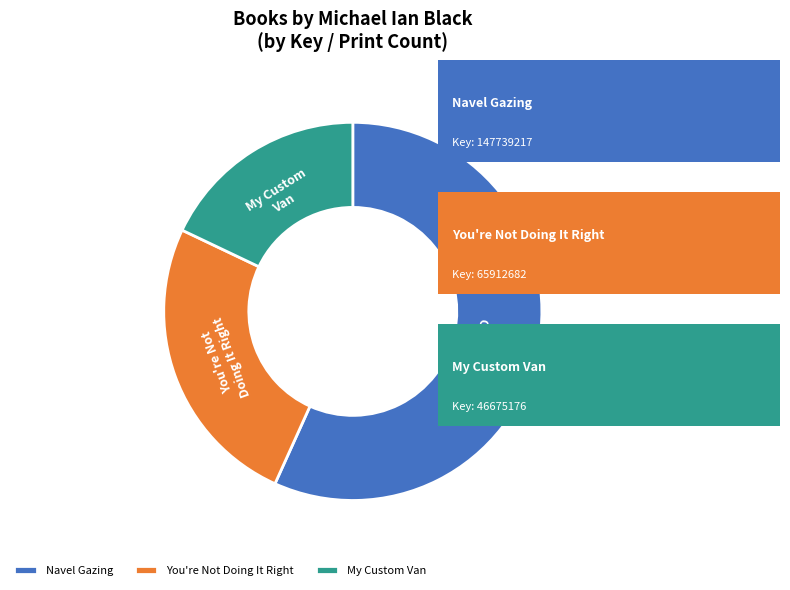

Which category has the smallest portion of the pie?

My Custom Van